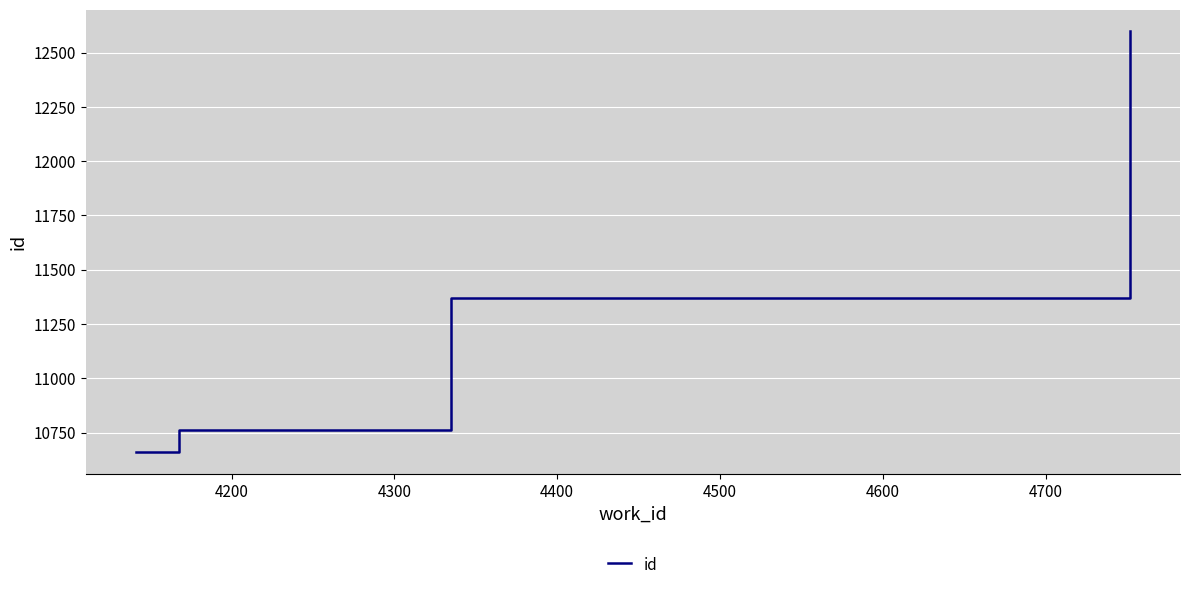

Reading left to right, extract all data points from this chart.

10658	10760	11368	12600